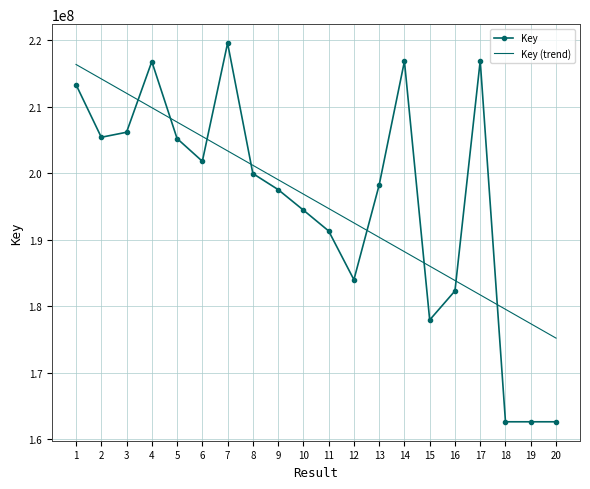

Which series has the largest range (max minus min)?

Key